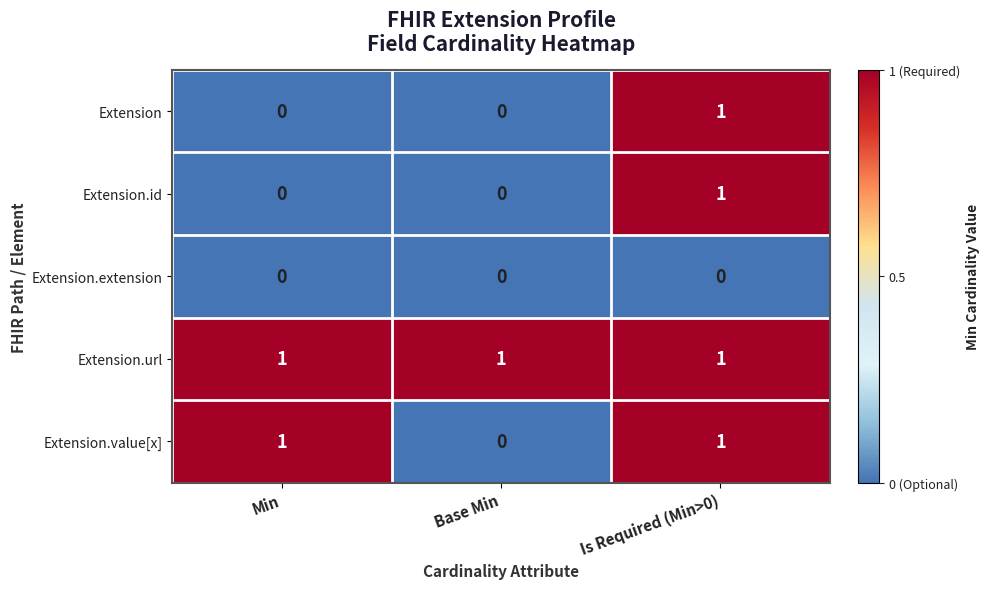

At how many categories does at least one series exceed 0?

3